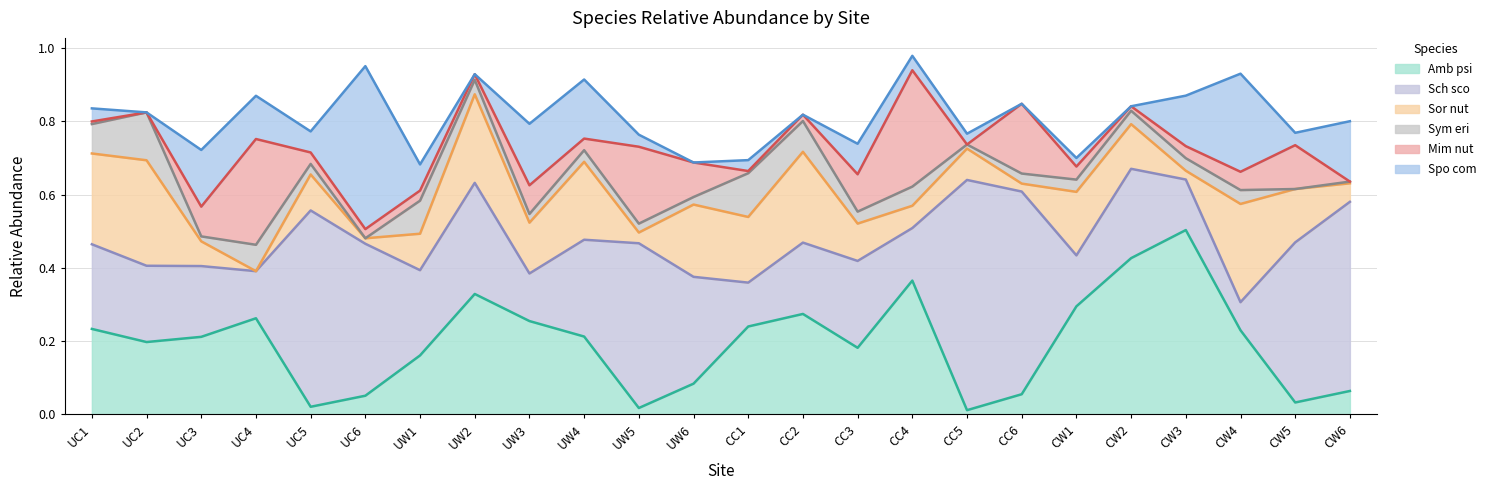

What is the label of the 16th point from the right?

UW3